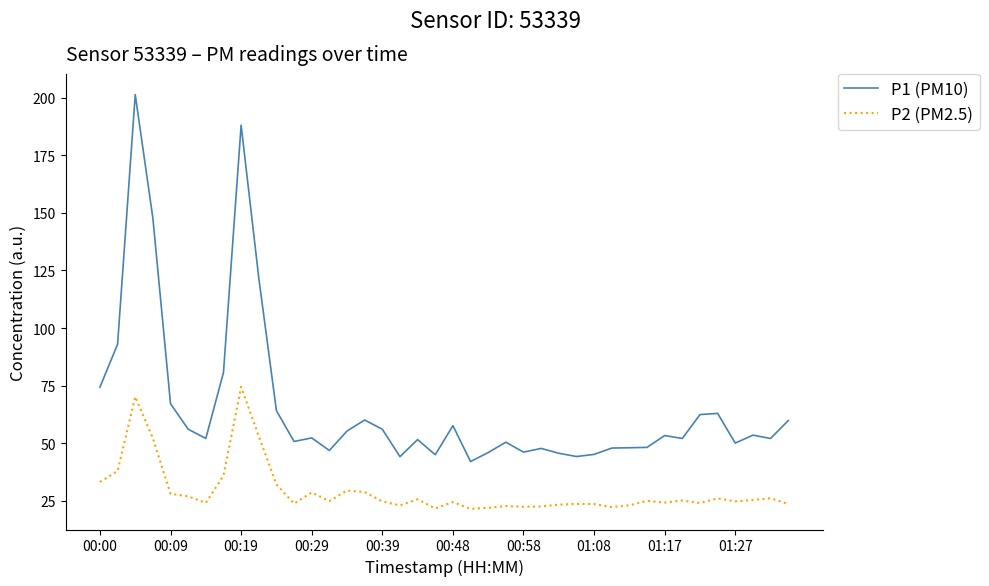

What is the minimum value for P1 (PM10)?

42.1